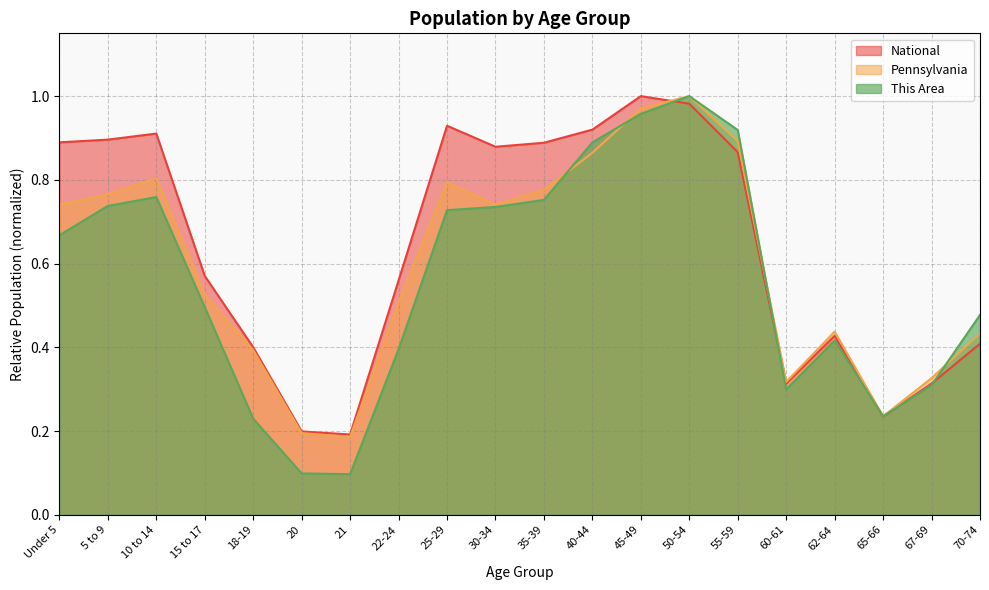

Is the value of This Area at 55-59 greater than the value of National at 30-34?

Yes